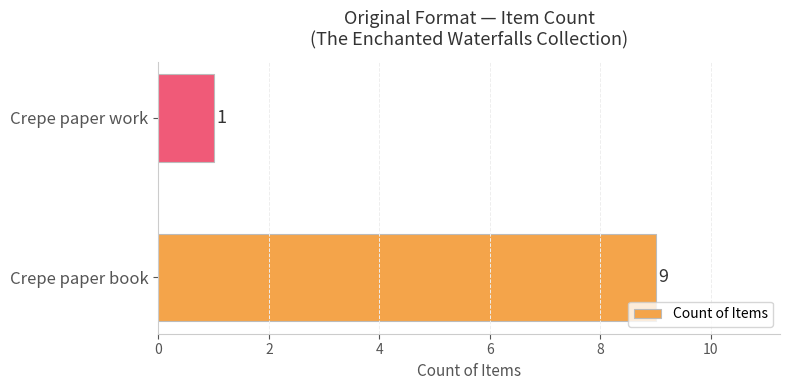

The value at Crepe paper book is 13. True or false?

False